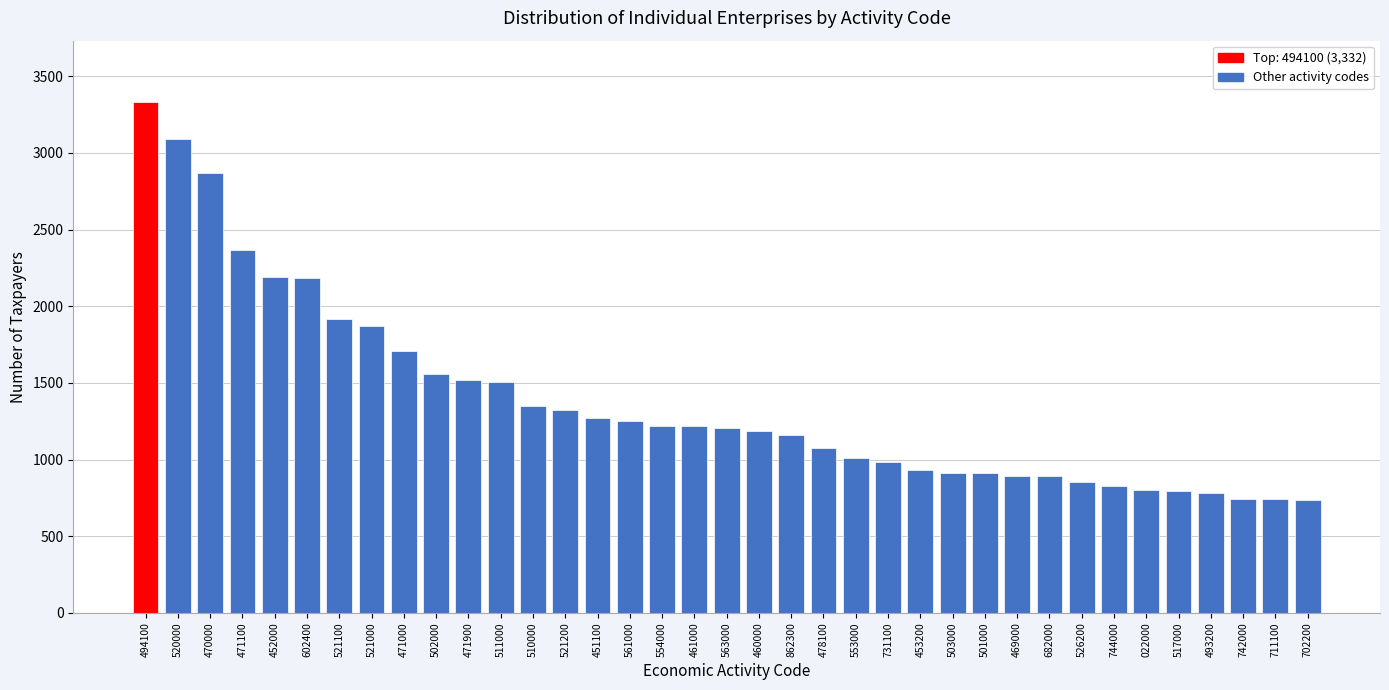

What is the label of the 18th bar from the left?

461000